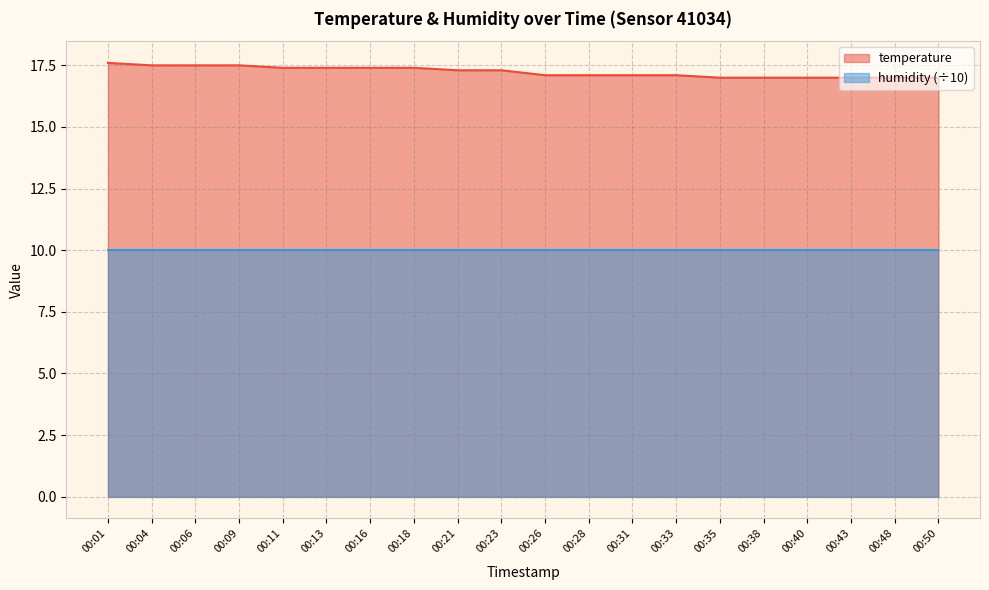

How many values are between 17 and 18?

20